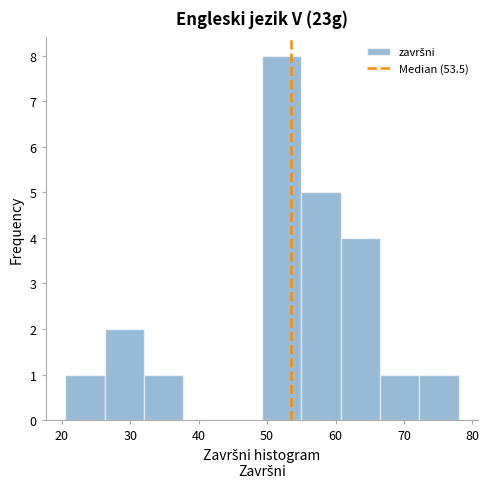

Reading left to right, list every bar in this chart as the range it spans on the x-axis followed by its height. Neither the bar edges nor the heights are printed on the chart, so give them approximately, as read against the axes.

21 to 26: 1
26 to 32: 2
32 to 38: 1
38 to 44: 0
44 to 49: 0
49 to 55: 8
55 to 61: 5
61 to 67: 4
67 to 72: 1
72 to 78: 1